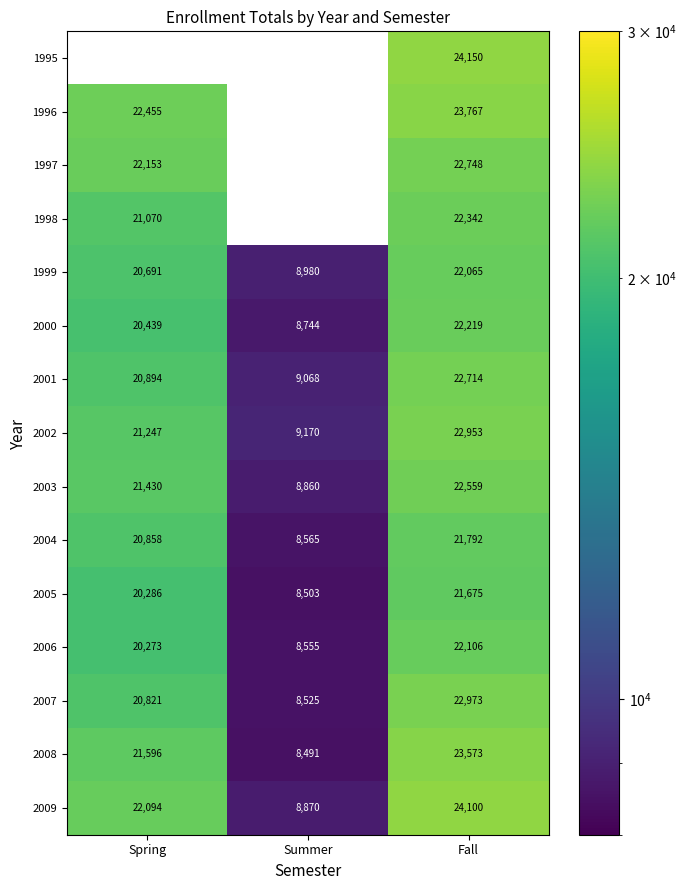

What is the highest value of the 2002 series?

22953